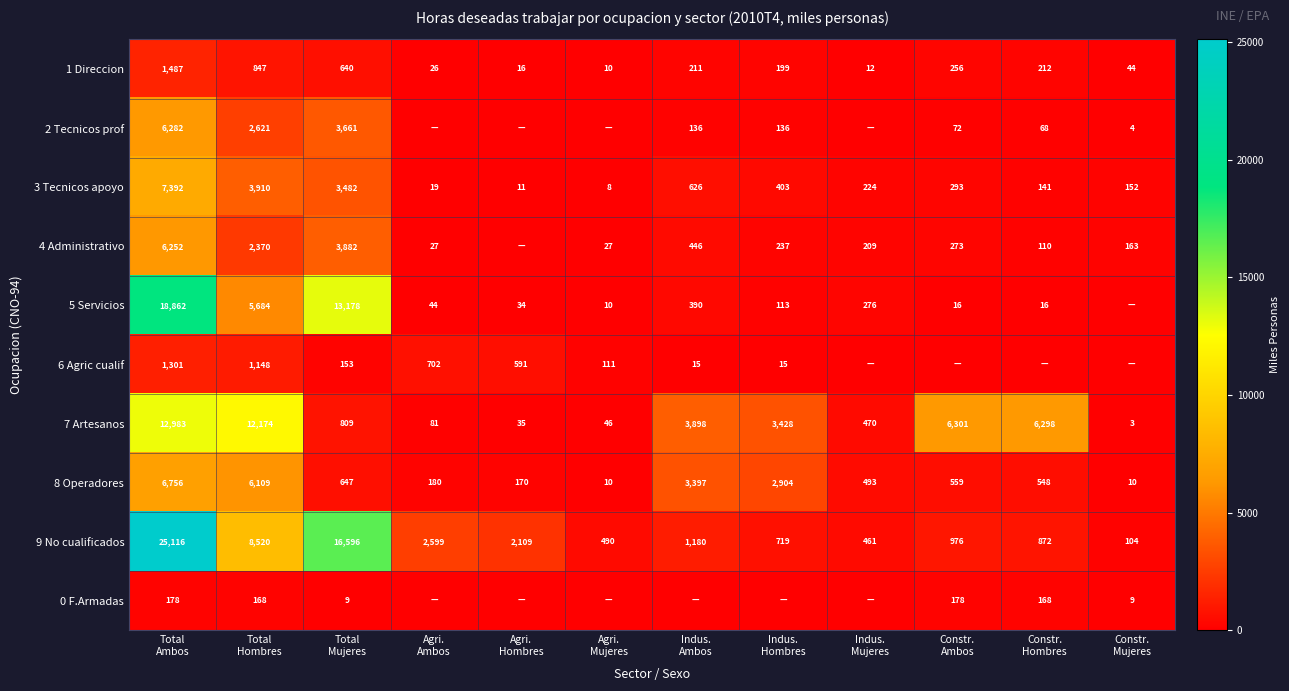

What is the difference between the maximum and second lowest values in the 8 Operadores series?

6746